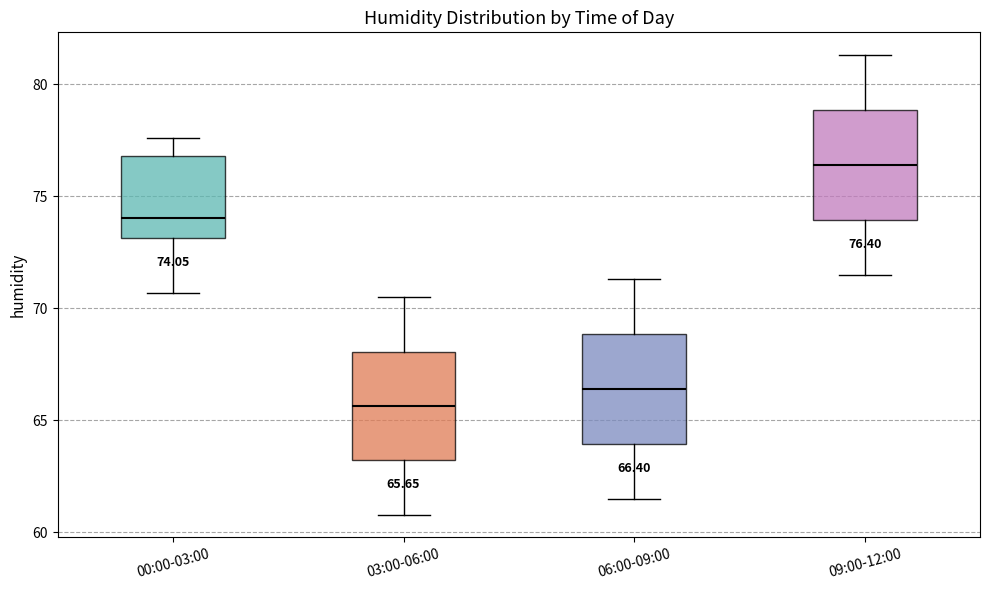

Which box has the highest median line?

09:00-12:00